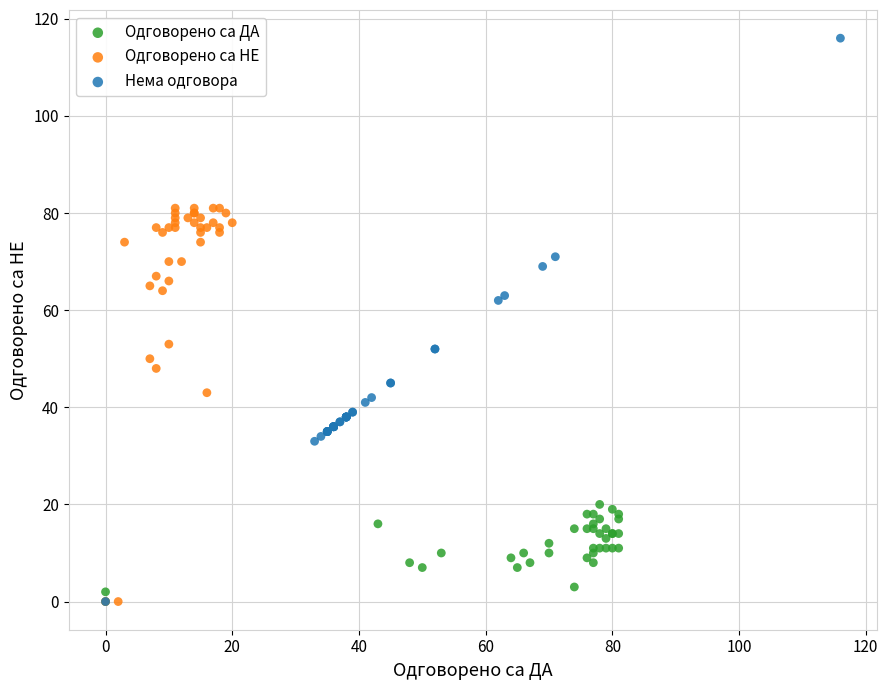

Which series has the largest Y range (max minus min)?

Нема одговора